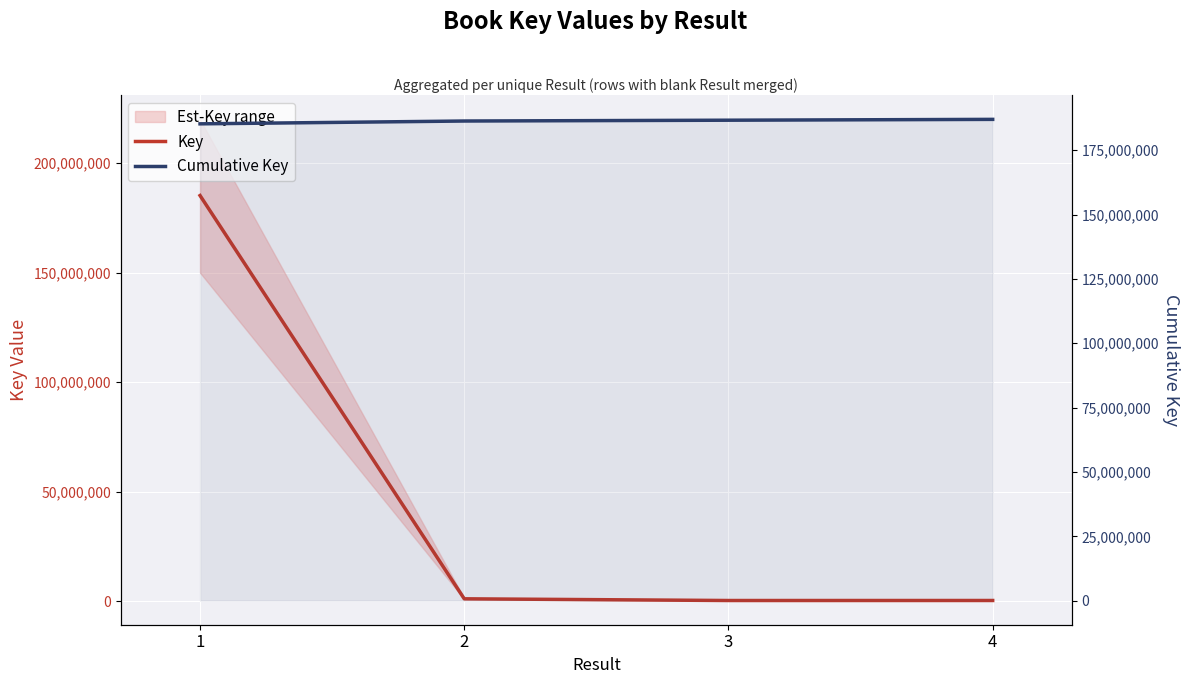

True or false: Cumulative Key and Key cross at least once.

False